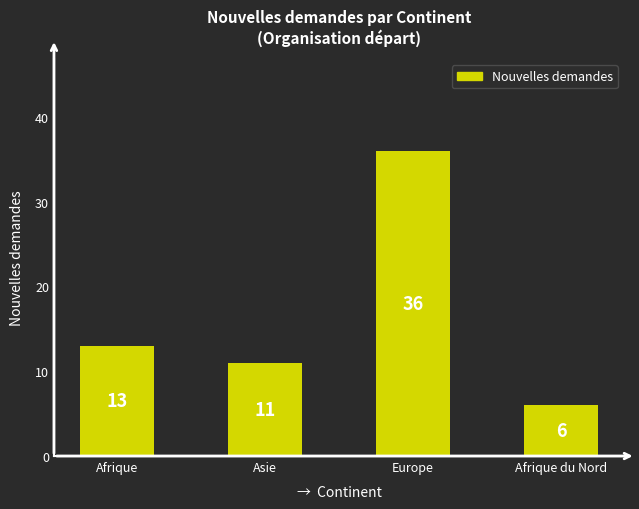

What is the sum of the values at Asie and Europe?

47